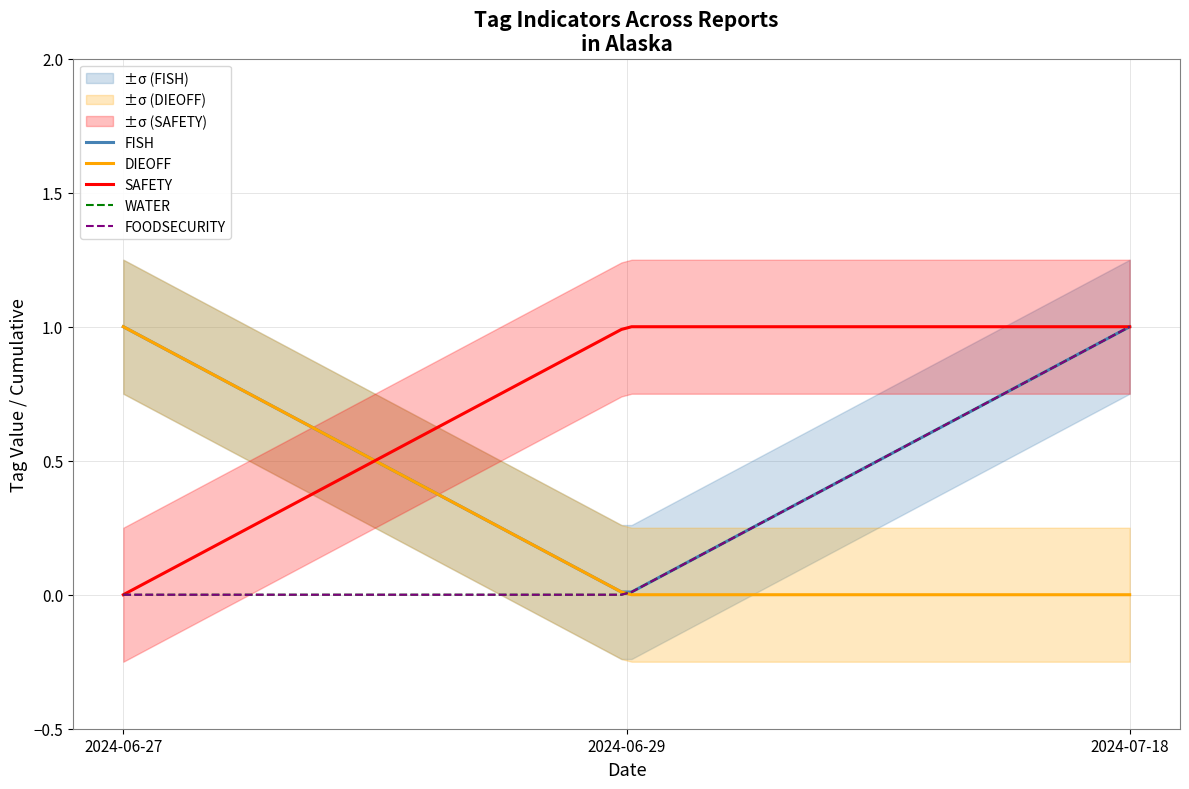

How many lines are shown in the chart?

5